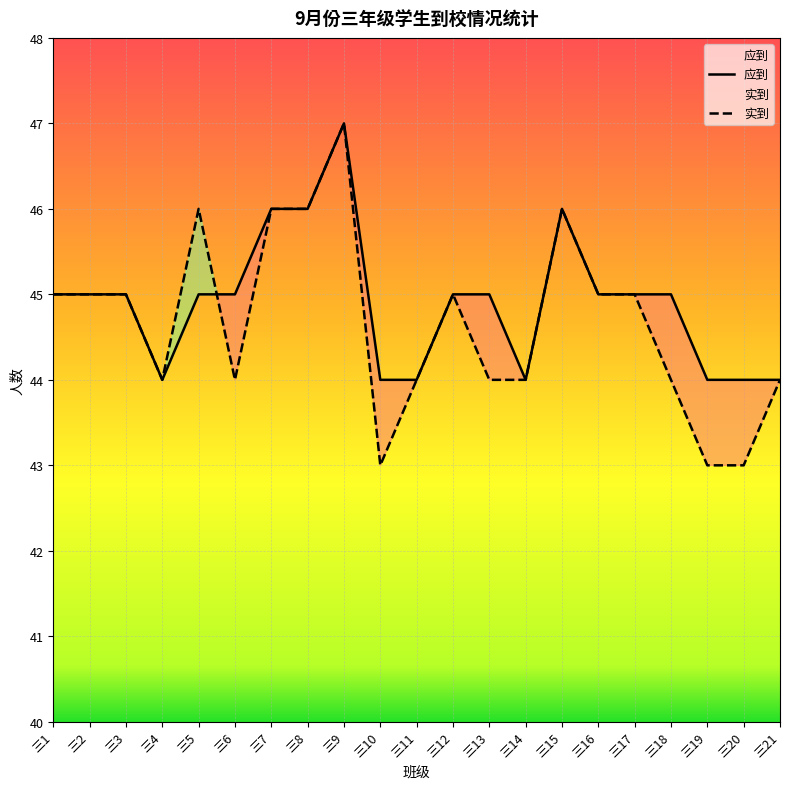

What is the value of the 应到 point at the 2nd from the left?

45